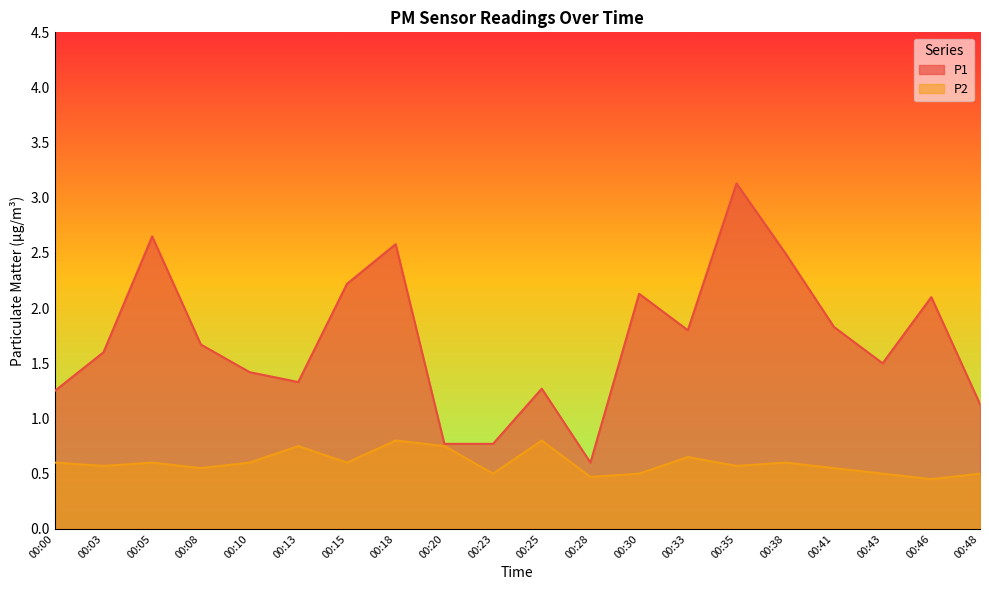

At which category does the chart reach its peak across all series?

00:35